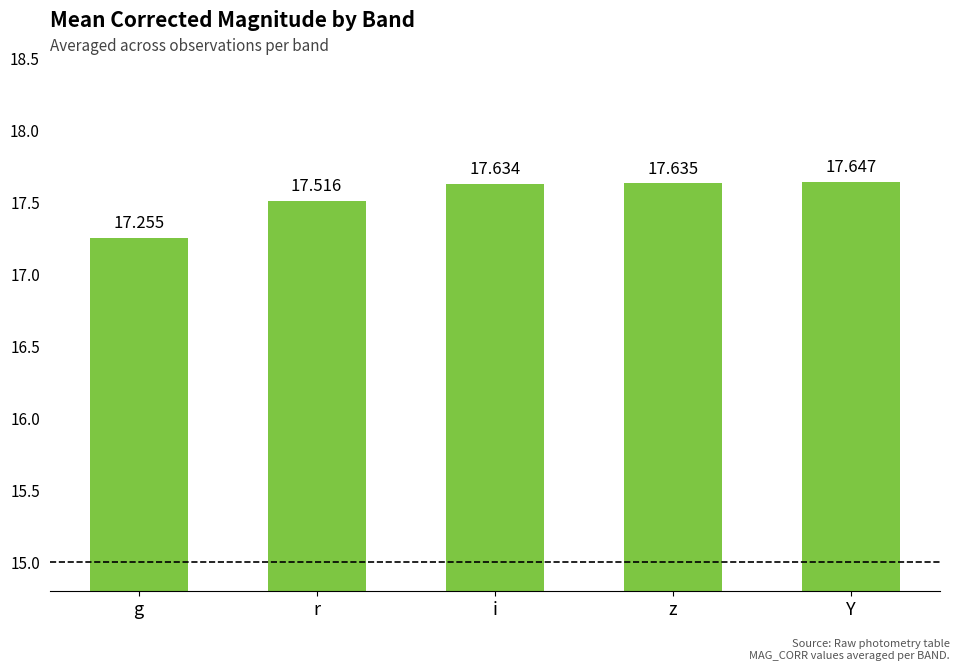

Which label corresponds to the largest value in the chart?

Y